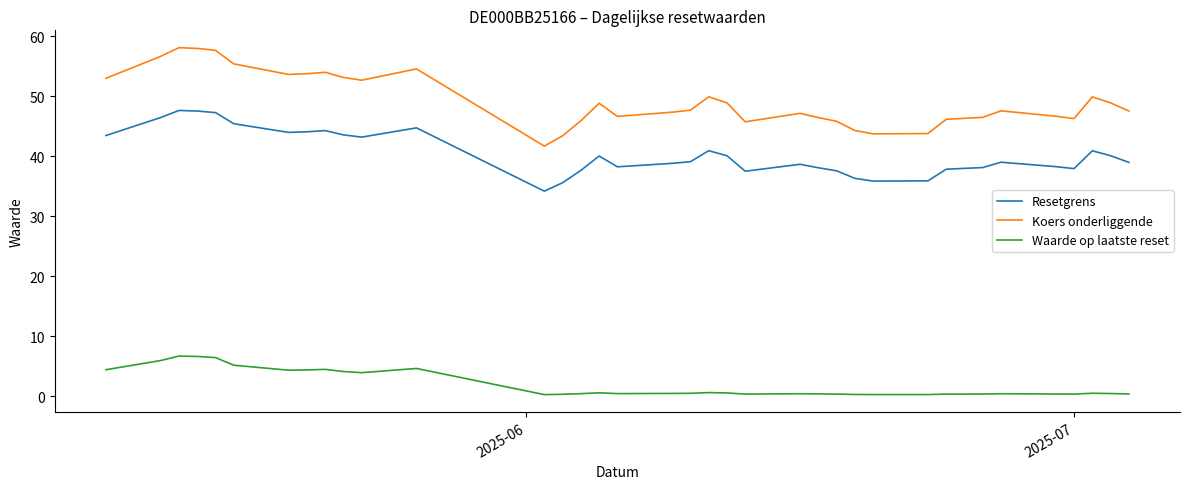

How many lines are shown in the chart?

3